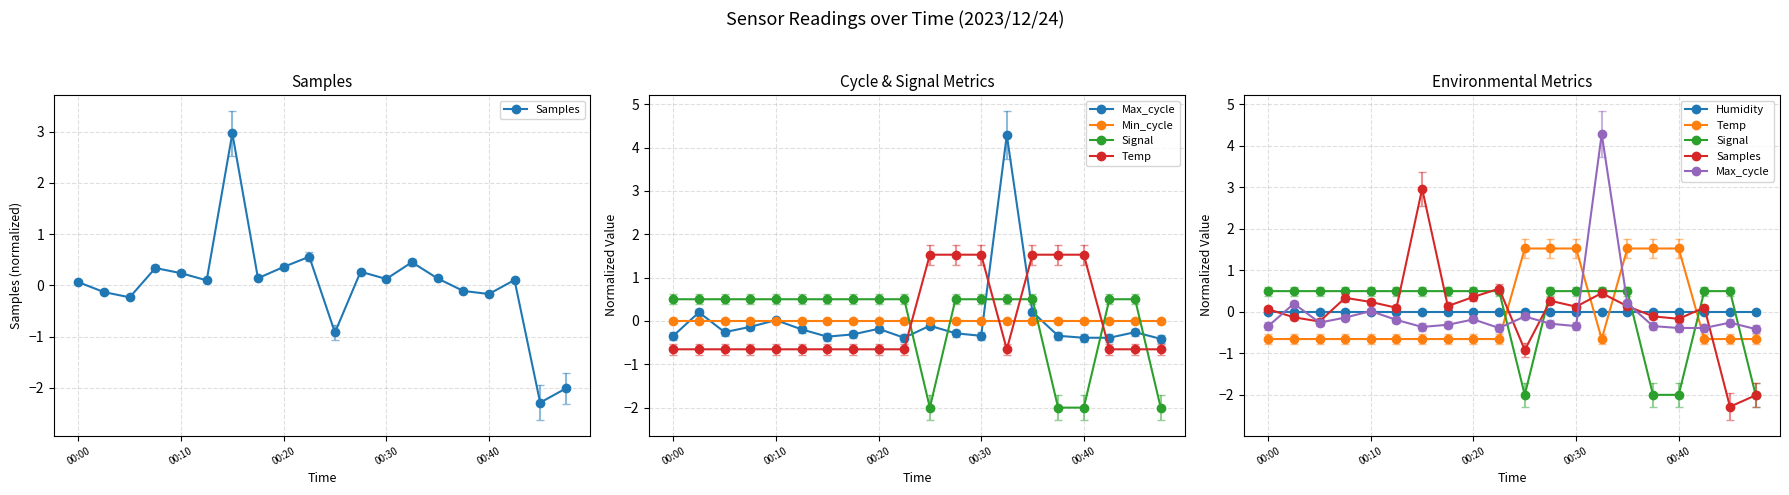

Between 00:20 and 00:40, which series saw the biggest shift?

Signal